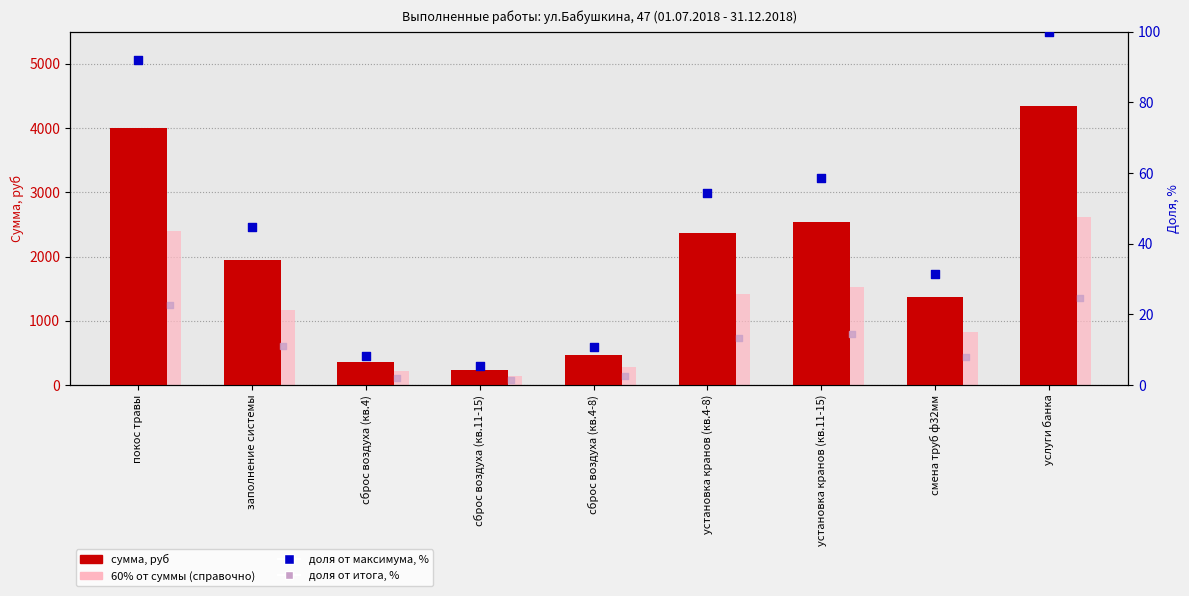

Is the value of доля от итога, % at установка кранов (кв.11-15) greater than the value of 60% от суммы (справочно) at сброс воздуха (кв.4-8)?

No